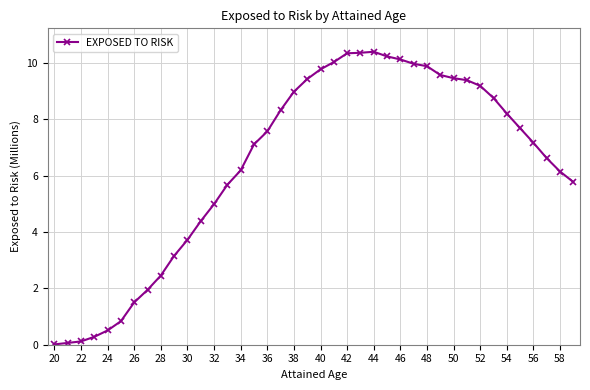

What is the maximum value shown in the chart?

10.4